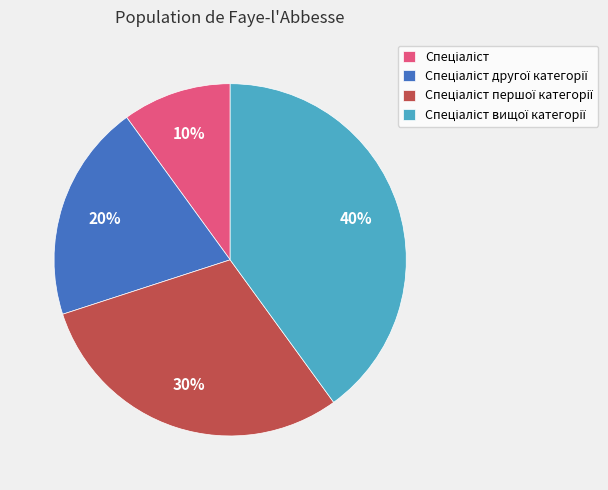

Does any single category account for the majority?

No